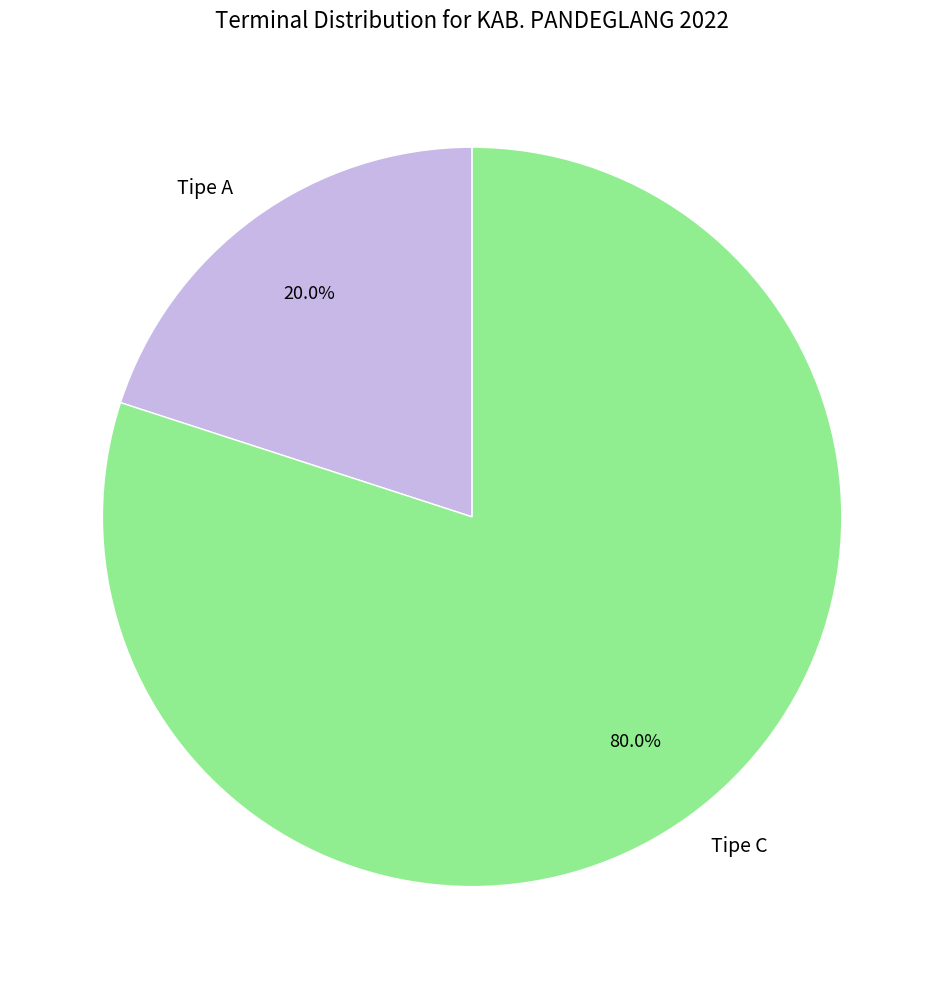

What is the ratio of the value at Tipe C to the value at Tipe A?

4.0